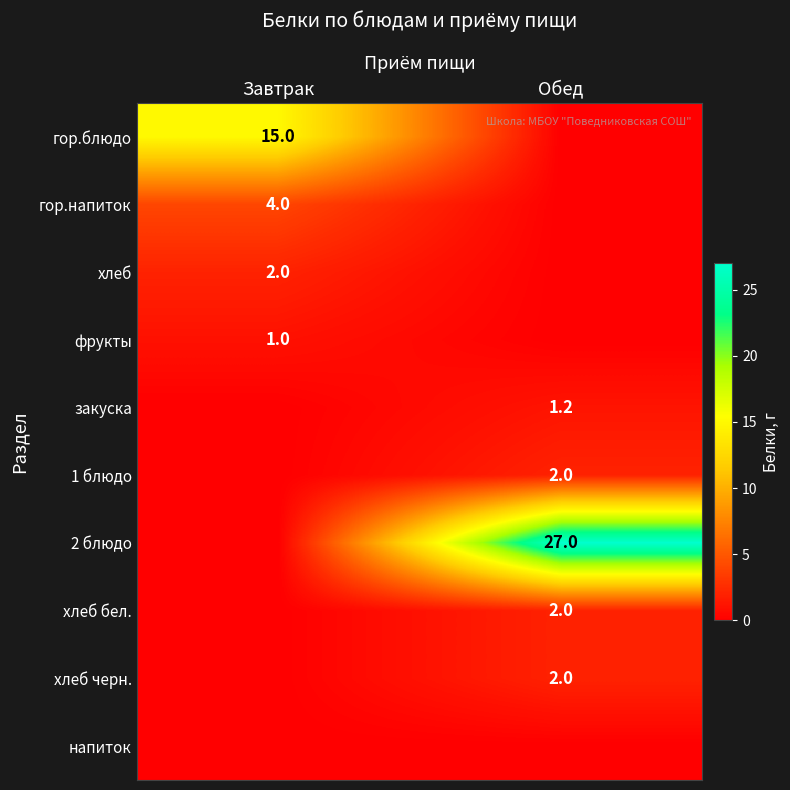

At which category is the sum across all series the highest?

Обед